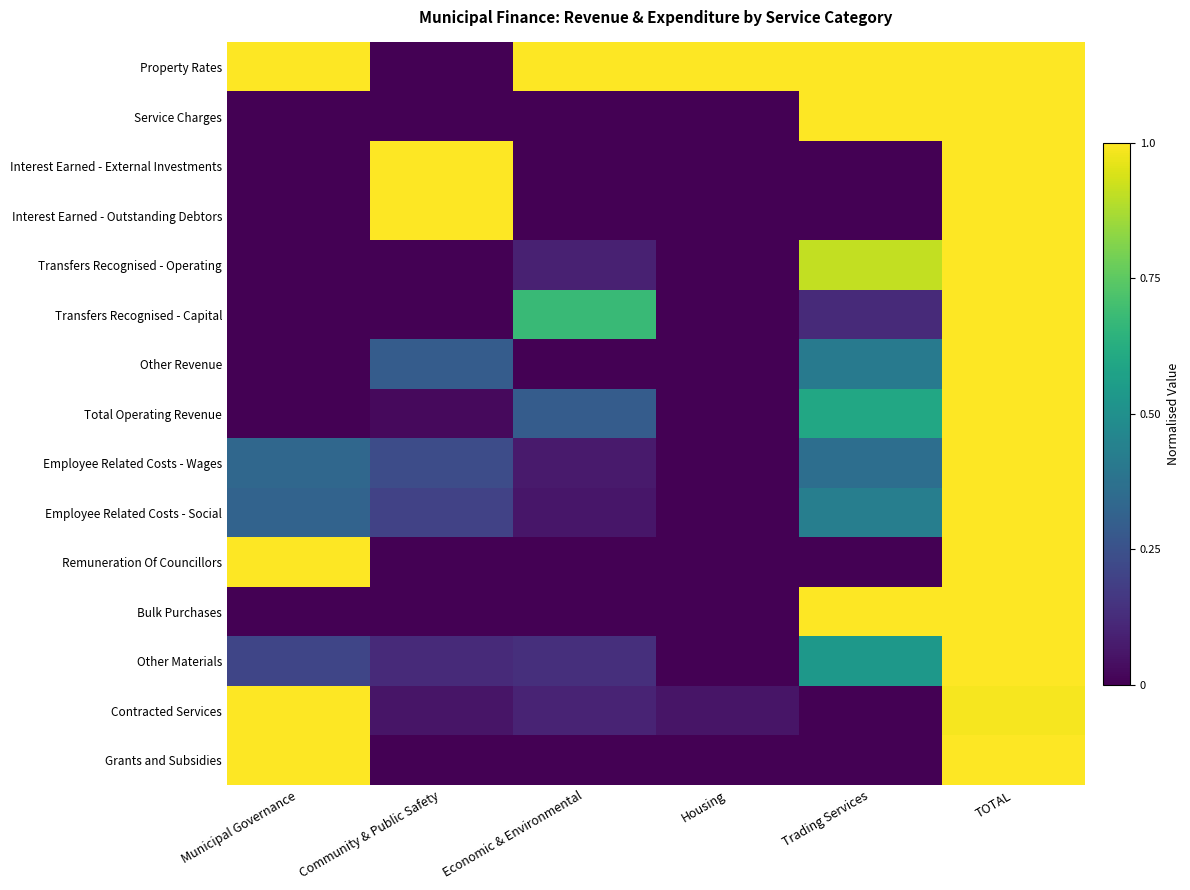

Which series has the largest total across all categories?

Property Rates